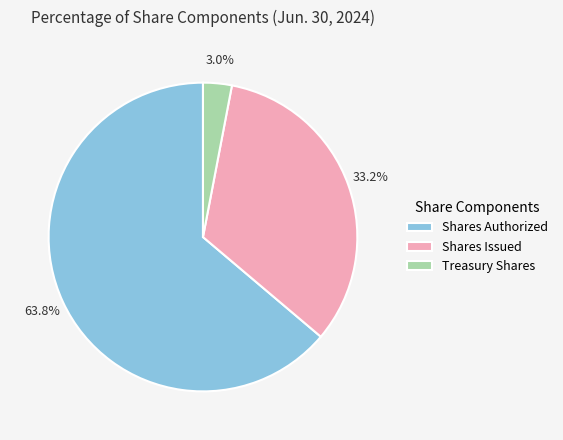

Combined, what portion of the pie is Shares Authorized and Shares Issued?

97.0%